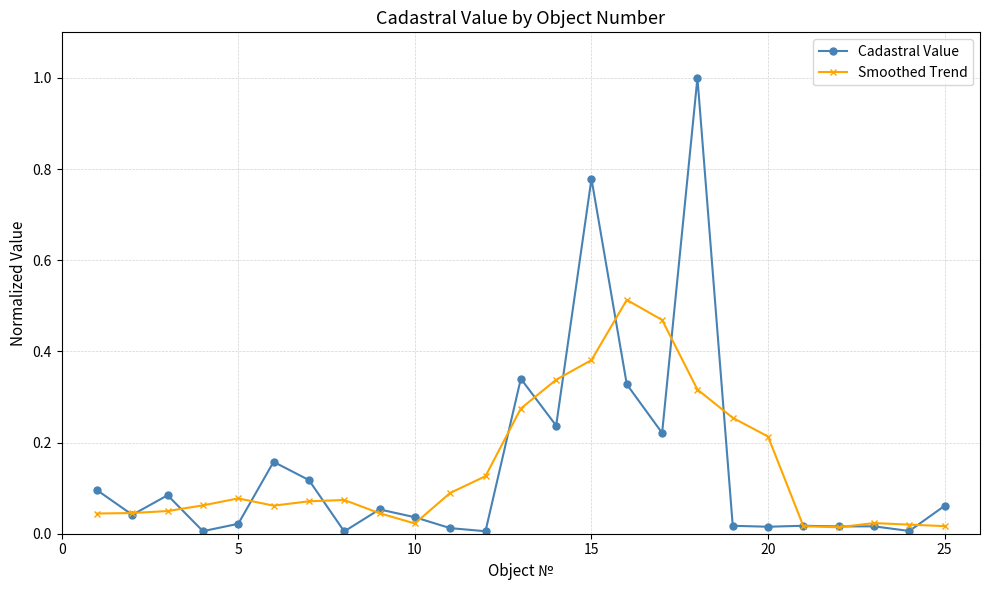

True or false: Cadastral Value has more than 1 interior local peaks.

True